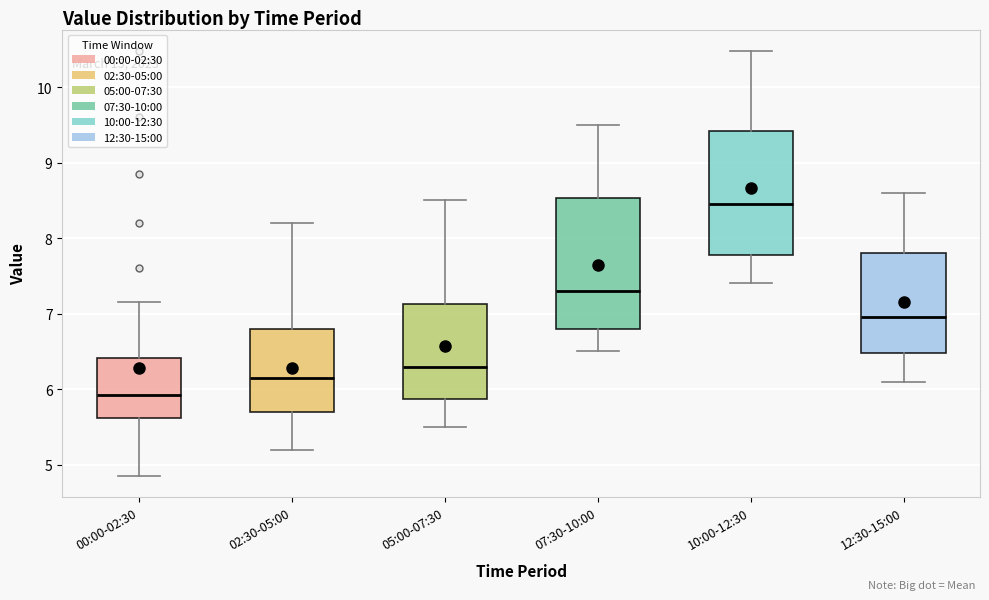

Which box's median line is the lowest?

00:00-02:30